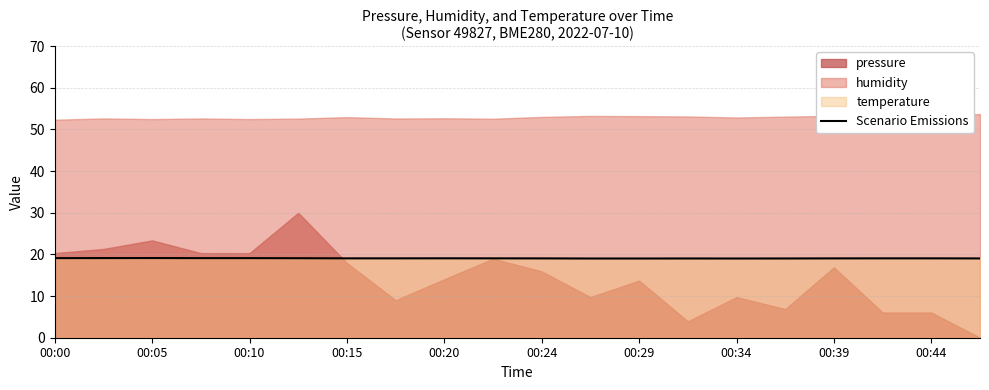

The Scenario Emissions series shows 11.3 at 00:39. True or false?

False